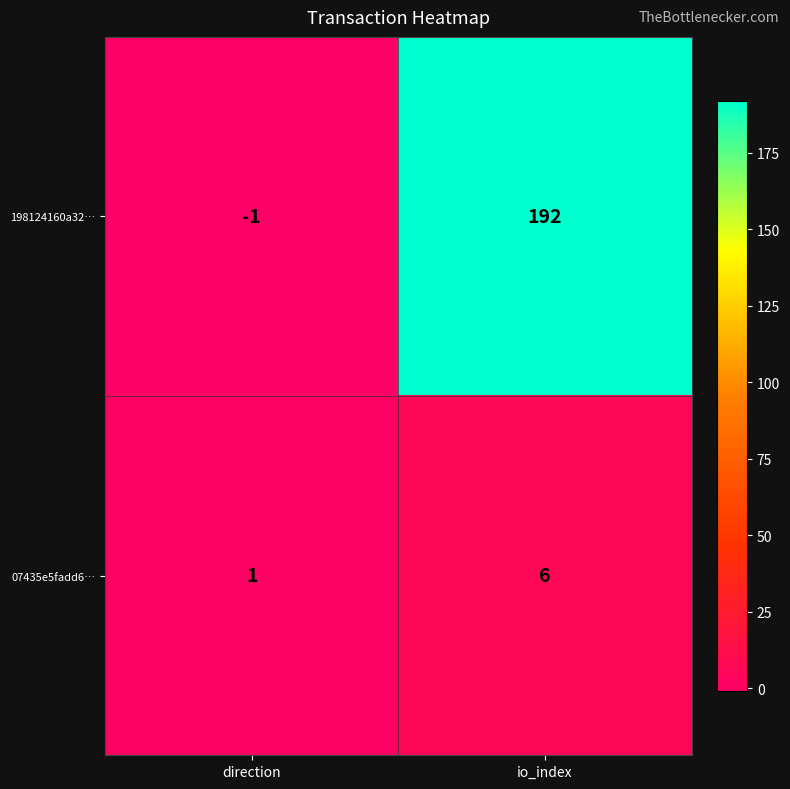

Which series has the widest spread of values?

198124160a32…